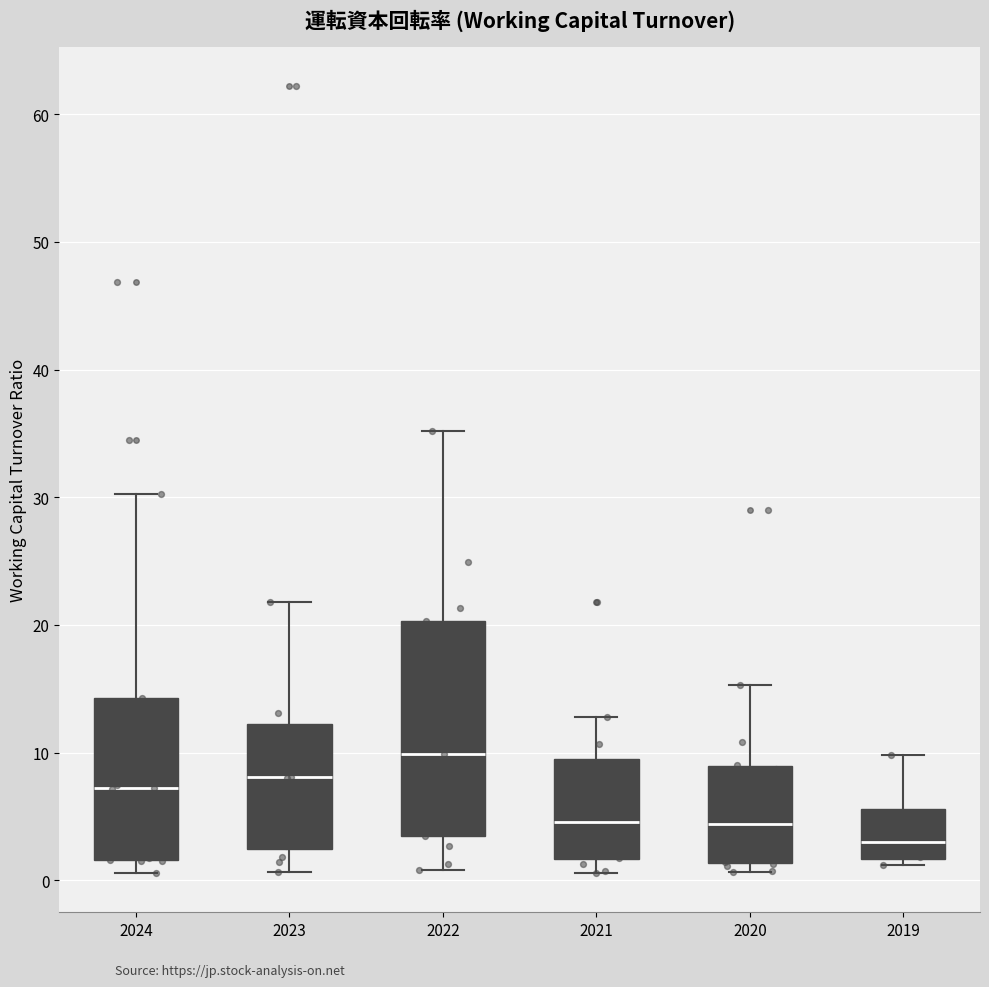

Reading left to right, read every box against the y-axis: the position of its median line, the range the box covers, and the ends of its whiskers. The values are not printed on the chart, so give them approximately, as read against the axis.

2024: median 7, box 2 to 14, whiskers 1 to 30
2023: median 8, box 2 to 12, whiskers 1 to 22
2022: median 10, box 4 to 20, whiskers 1 to 35
2021: median 5, box 2 to 9, whiskers 1 to 13
2020: median 4, box 1 to 9, whiskers 1 (just below the box's lower edge) to 15
2019: median 3, box 2 to 6, whiskers 1 to 10